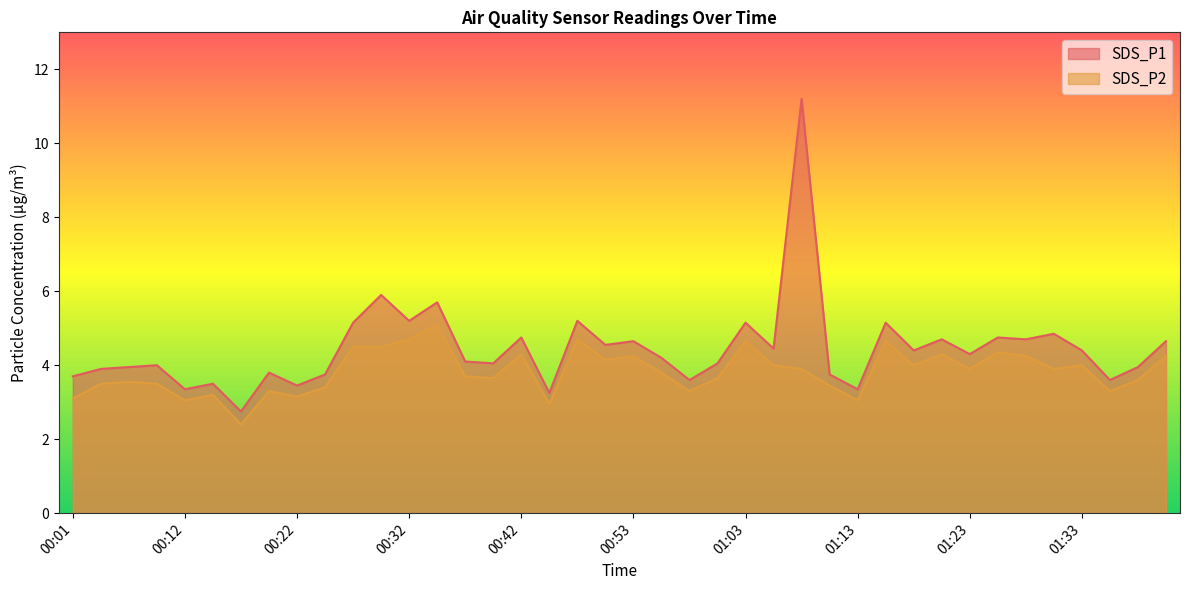

Which series has the largest total across all categories?

SDS_P1